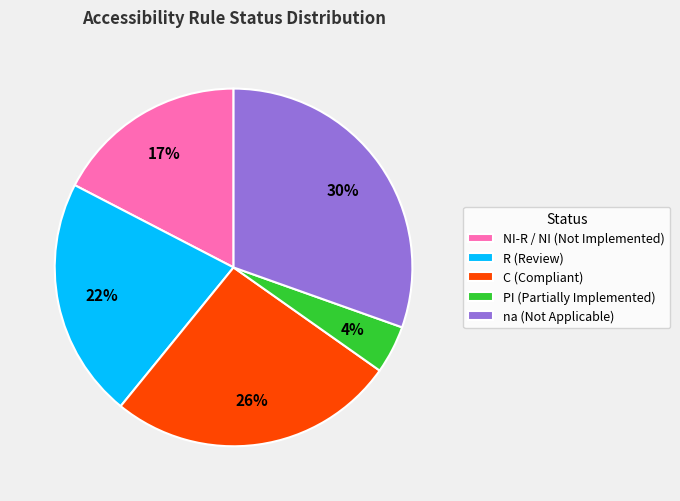

Between NI-R / NI (Not Implemented) and PI (Partially Implemented), which is larger?

NI-R / NI (Not Implemented)